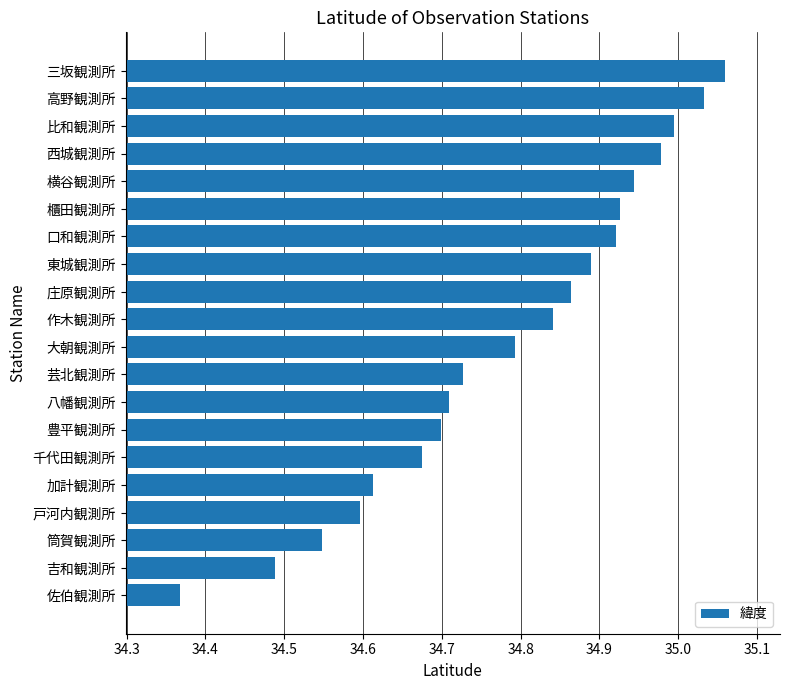

What is the label of the 1st bar from the bottom?

佐伯観測所